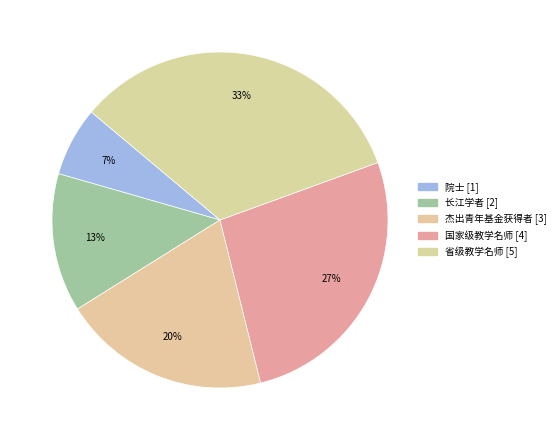

How many segments does this pie chart have?

5